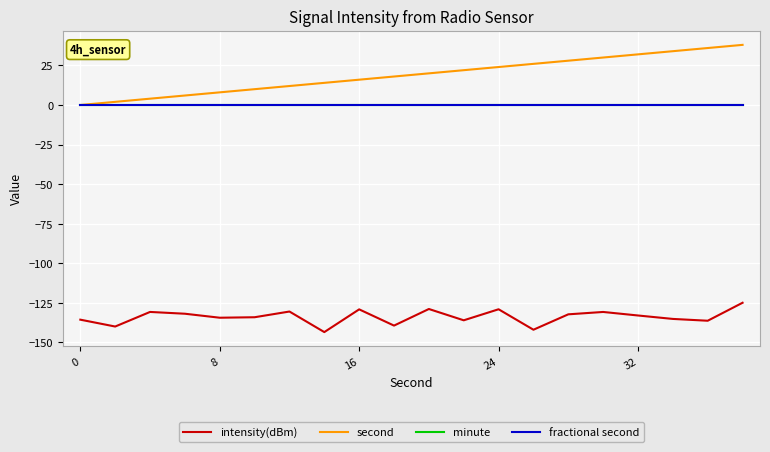

Which series has the widest spread of values?

second